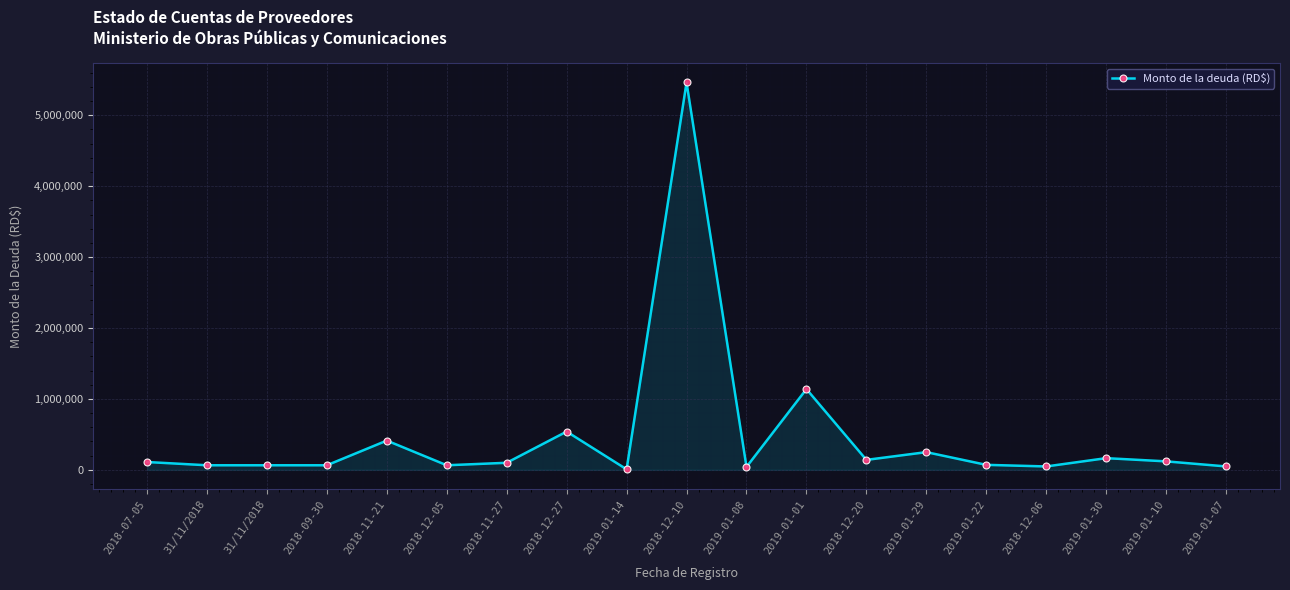

What is the sum of all values?

8918048.7